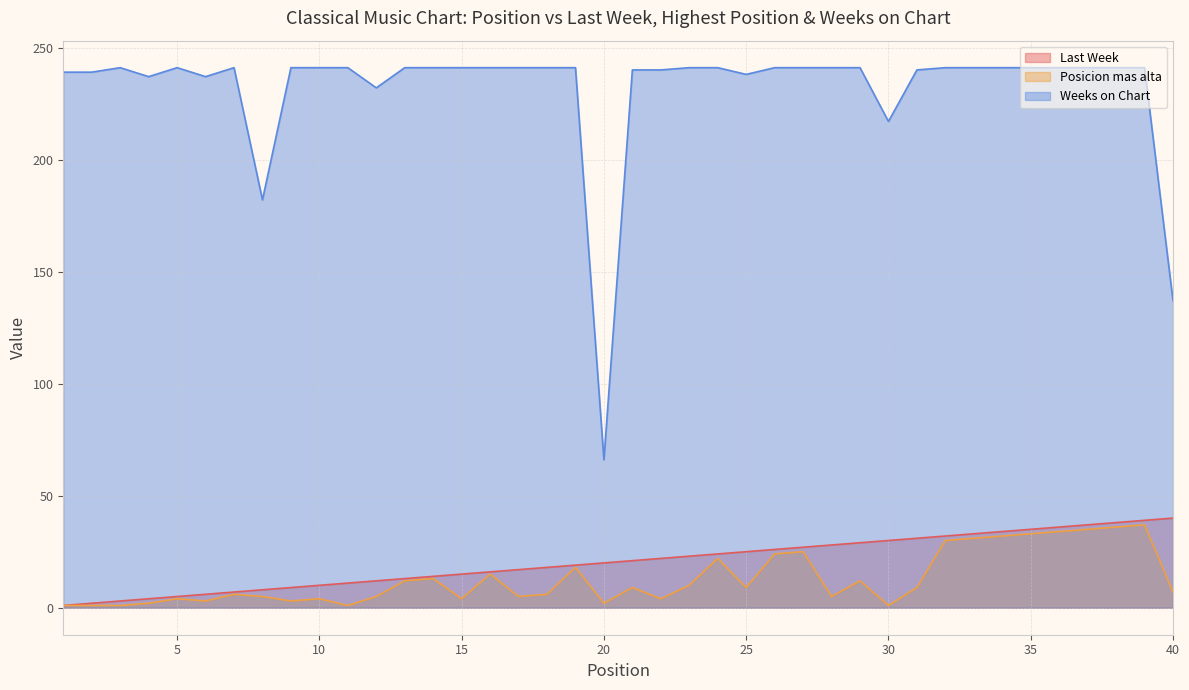

At which label does Last Week reach its minimum?

1